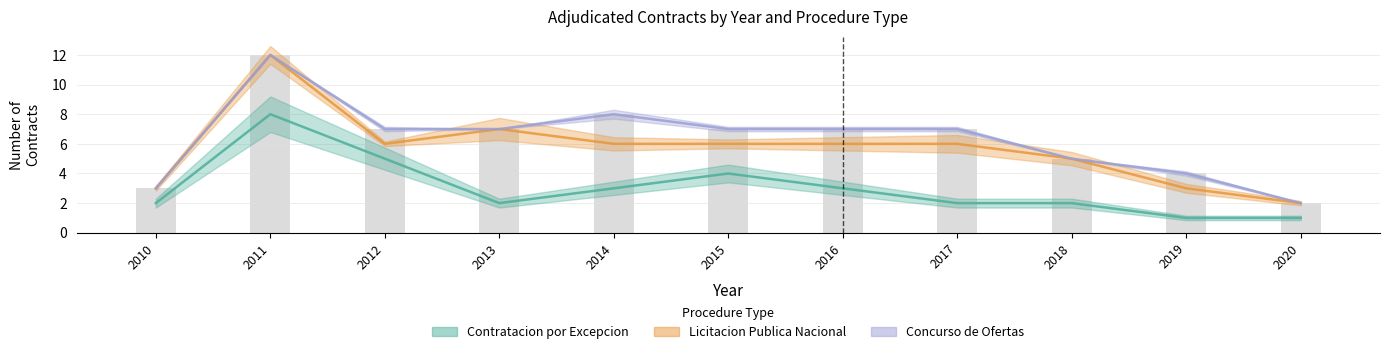

What is the average value of the Contratacion por Excepcion series?

3